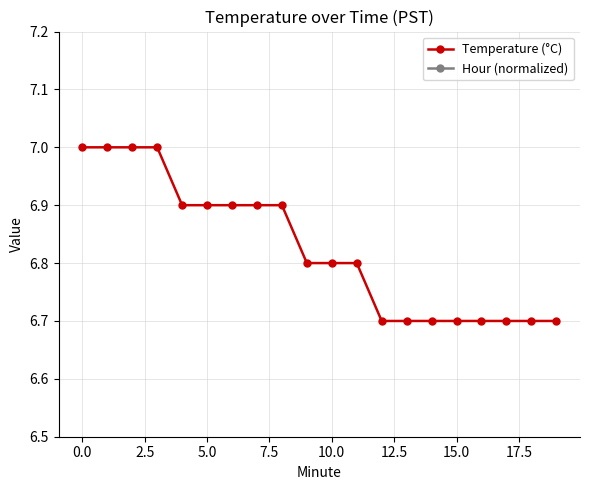

Reading left to right, transcribe all the data shown in this chart.

Temperature (°C): 7.0	7.0	7.0	7.0	6.9	6.9	6.9	6.9	6.9	6.8	6.8	6.8	6.7	6.7	6.7	6.7	6.7	6.7	6.7	6.7
Hour (normalized): 0.0	0.0	0.0	0.0	0.0	0.0	0.0	0.0	0.0	0.0	0.0	0.0	0.0	0.0	0.0	0.0	0.0	0.0	0.0	0.0